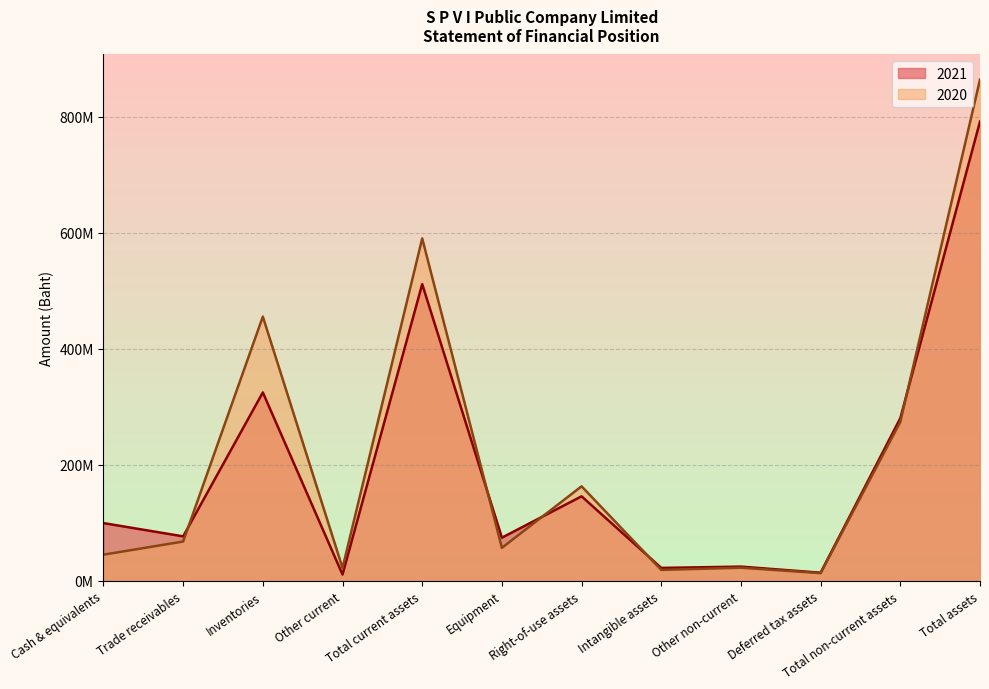

What is the difference between the maximum and minimum values in the 2021 series?

781024660